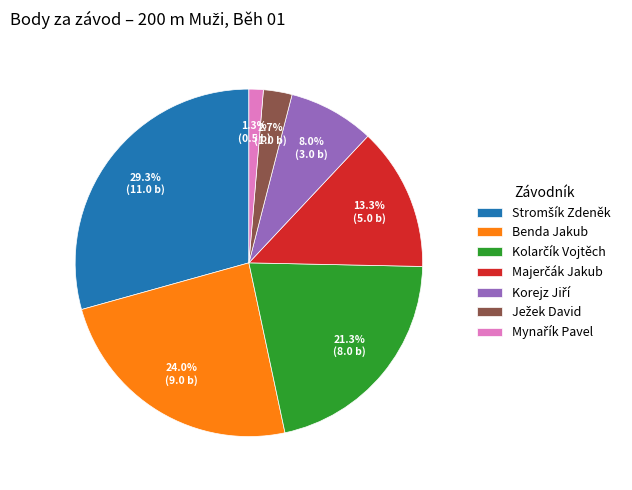

How much of the chart is everything except Benda Jakub?

76.0%